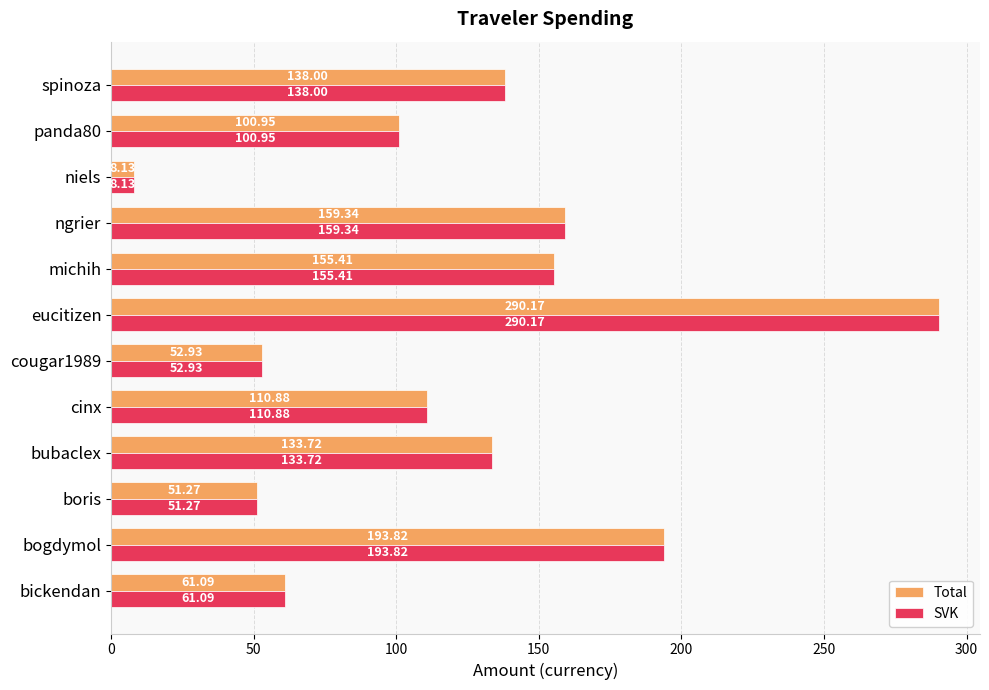

List the labels in order of Total value, smallest first.

niels, boris, cougar1989, bickendan, panda80, cinx, bubaclex, spinoza, michih, ngrier, bogdymol, eucitizen